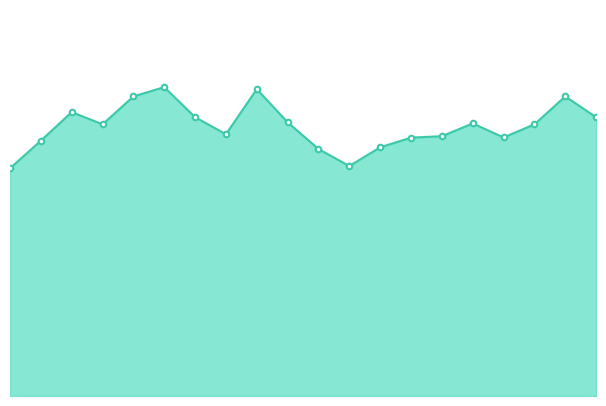

What is the maximum value shown in the chart?

27.2